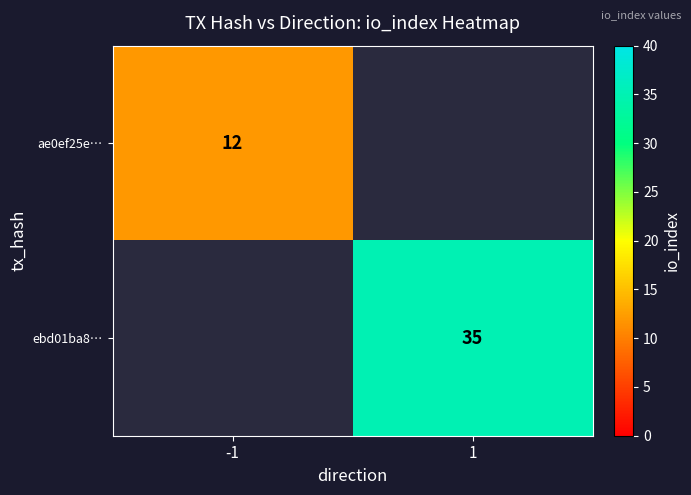

True or false: ae0ef25e… has a value of 12 at -1.

True